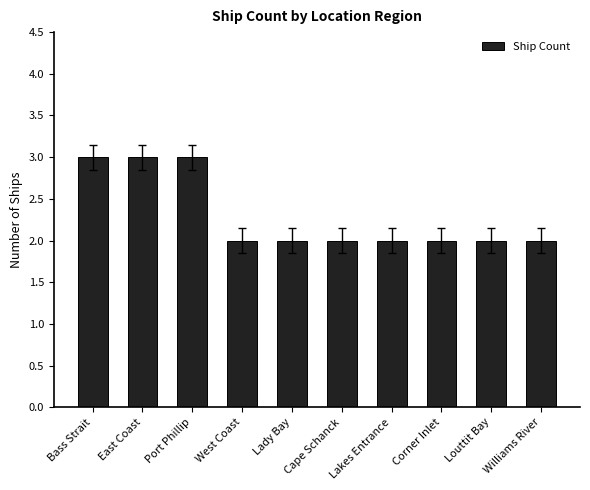

What is the value of the 9th bar from the left?

2